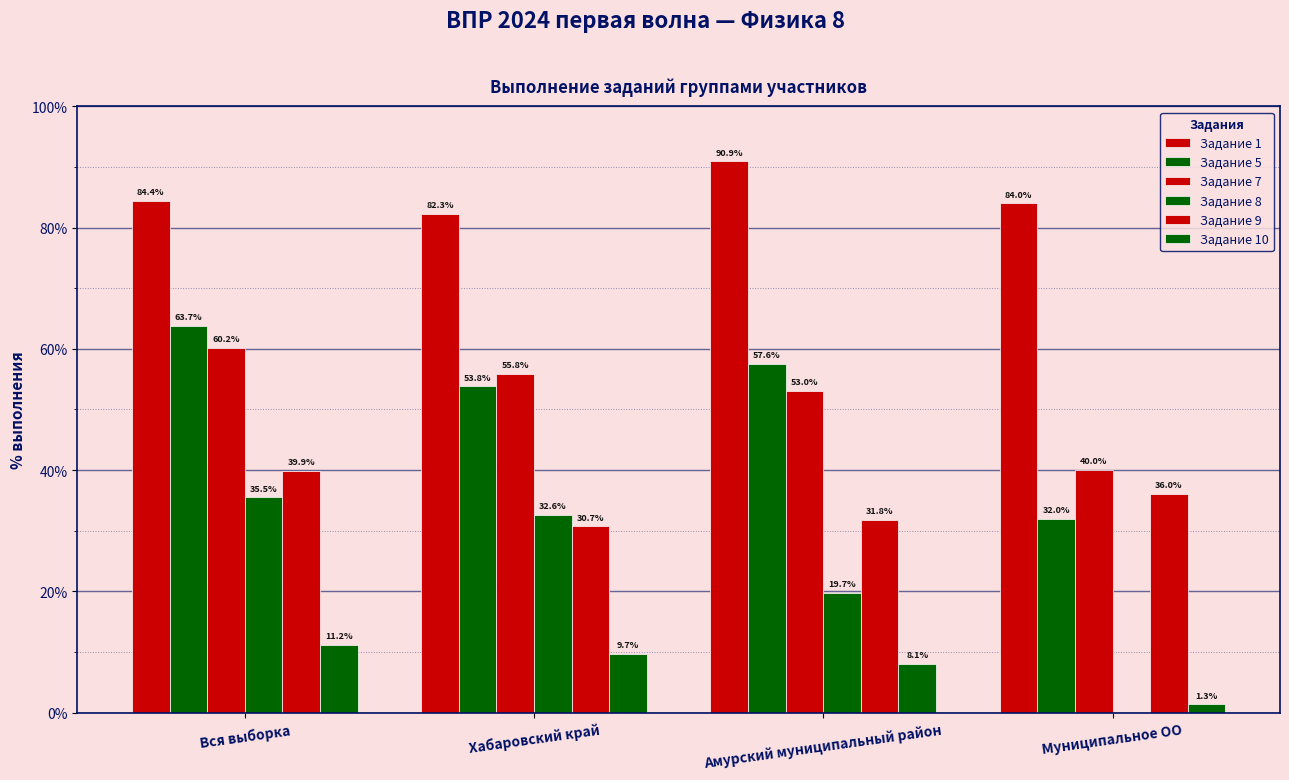

How many categories are shown in the chart?

4